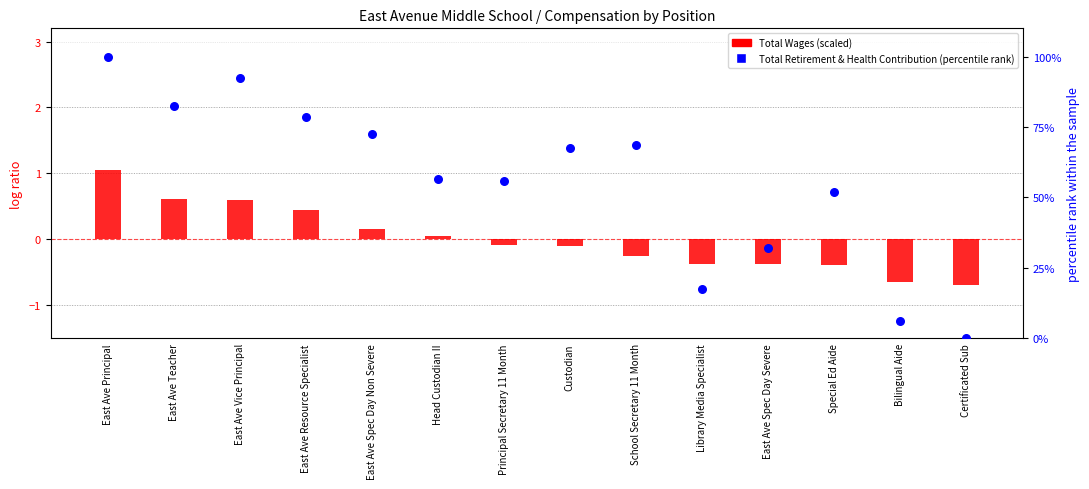

Which series has the largest total across all categories?

Total Retirement & Health Contribution (percentile rank)